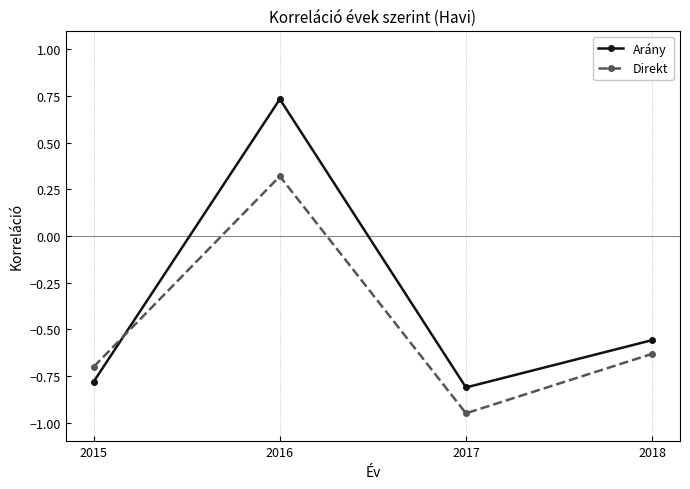

The Direkt series shows 0.4 at 2016. True or false?

False